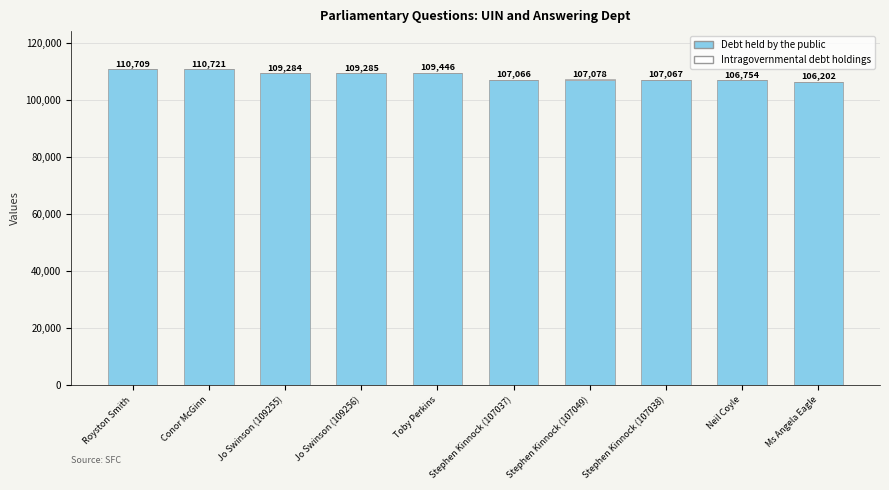

What is the sum of the Debt held by the public values at Jo Swinson (109256) and Jo Swinson (109255)?

218511